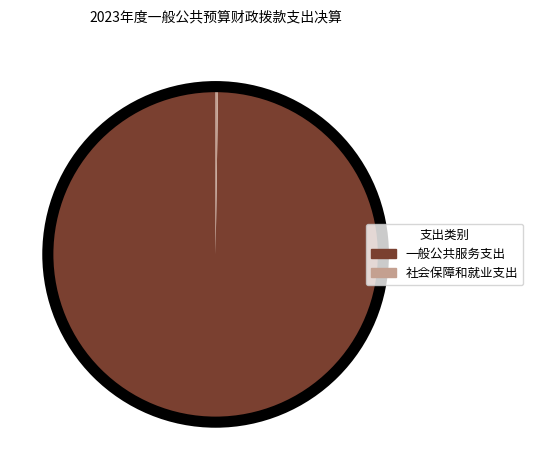

Is it true that 一般公共服务支出 is 100% of the pie?

True